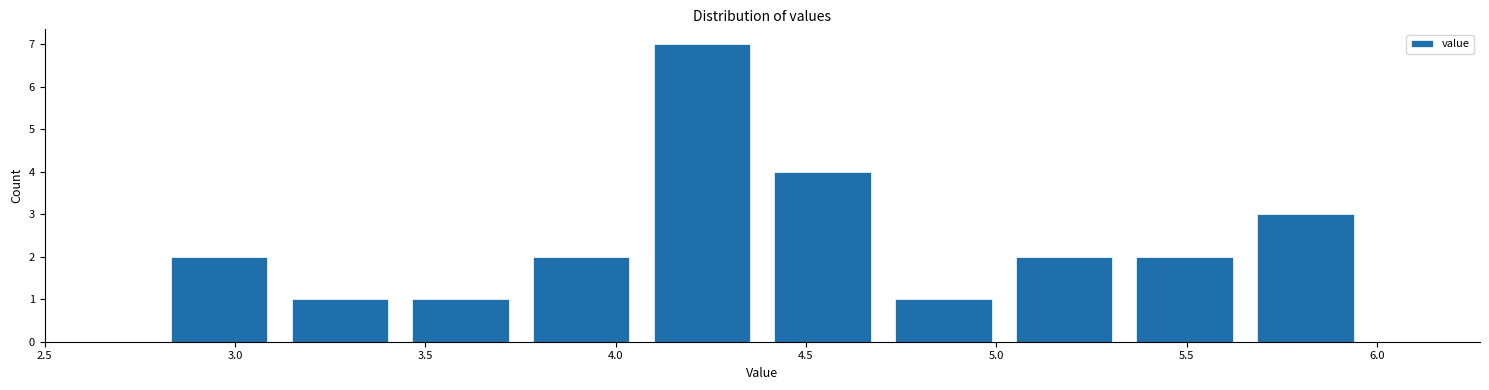

Reading left to right, transcribe this chart: for each bar, give the range it covers on the x-axis and its height. Neither the bar edges nor the heights are printed on the chart, so give them approximately, as read against the axes.

2.80 to 3.10: 2
3.10 to 3.45: 1
3.45 to 3.75: 1
3.75 to 4.05: 2
4.05 to 4.40: 7
4.40 to 4.70: 4
4.70 to 5.00: 1
5.00 to 5.35: 2
5.35 to 5.65: 2
5.65 to 5.95: 3